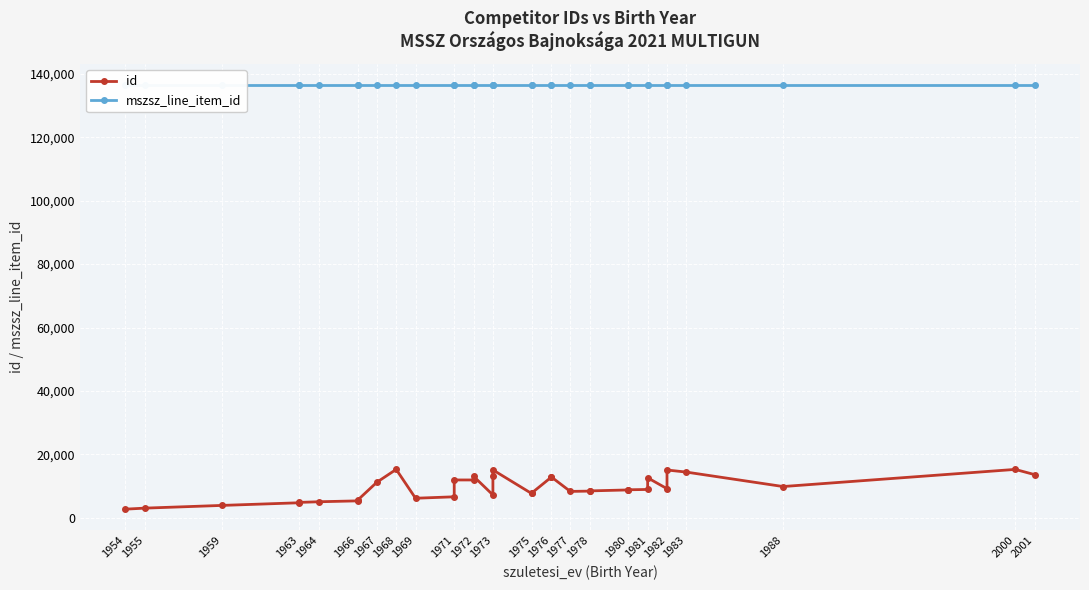

What is the spread (max minus min) of values at 1982?

127243